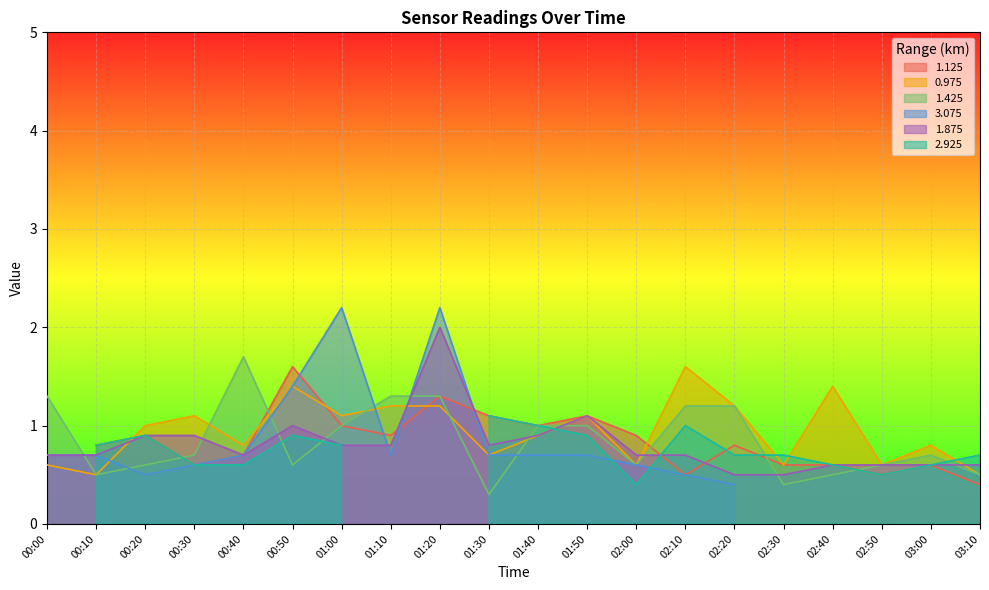

What is the average value of the 1.875 series?

0.8